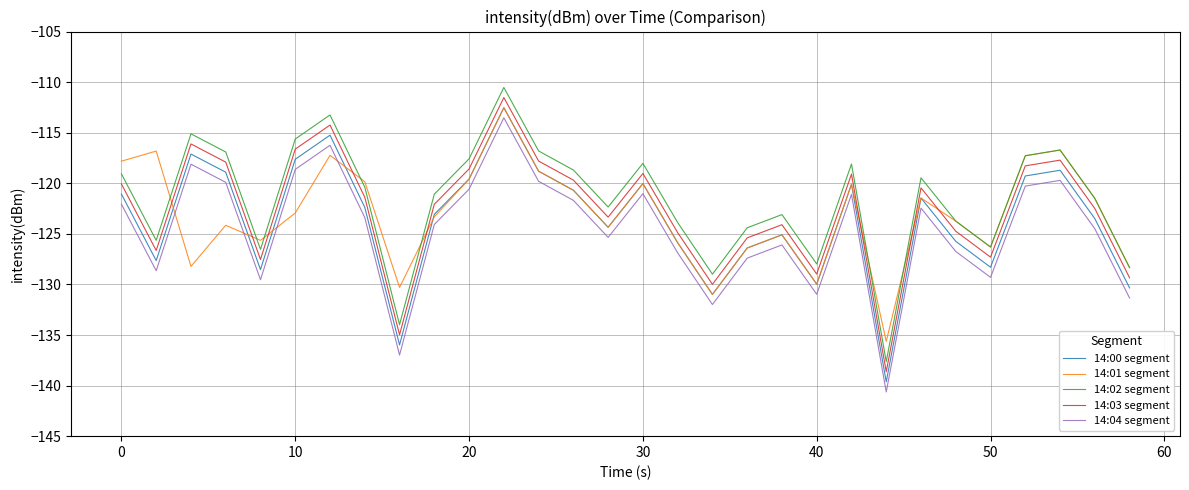

What is the sum of all 14:01 segment values?

-3691.6